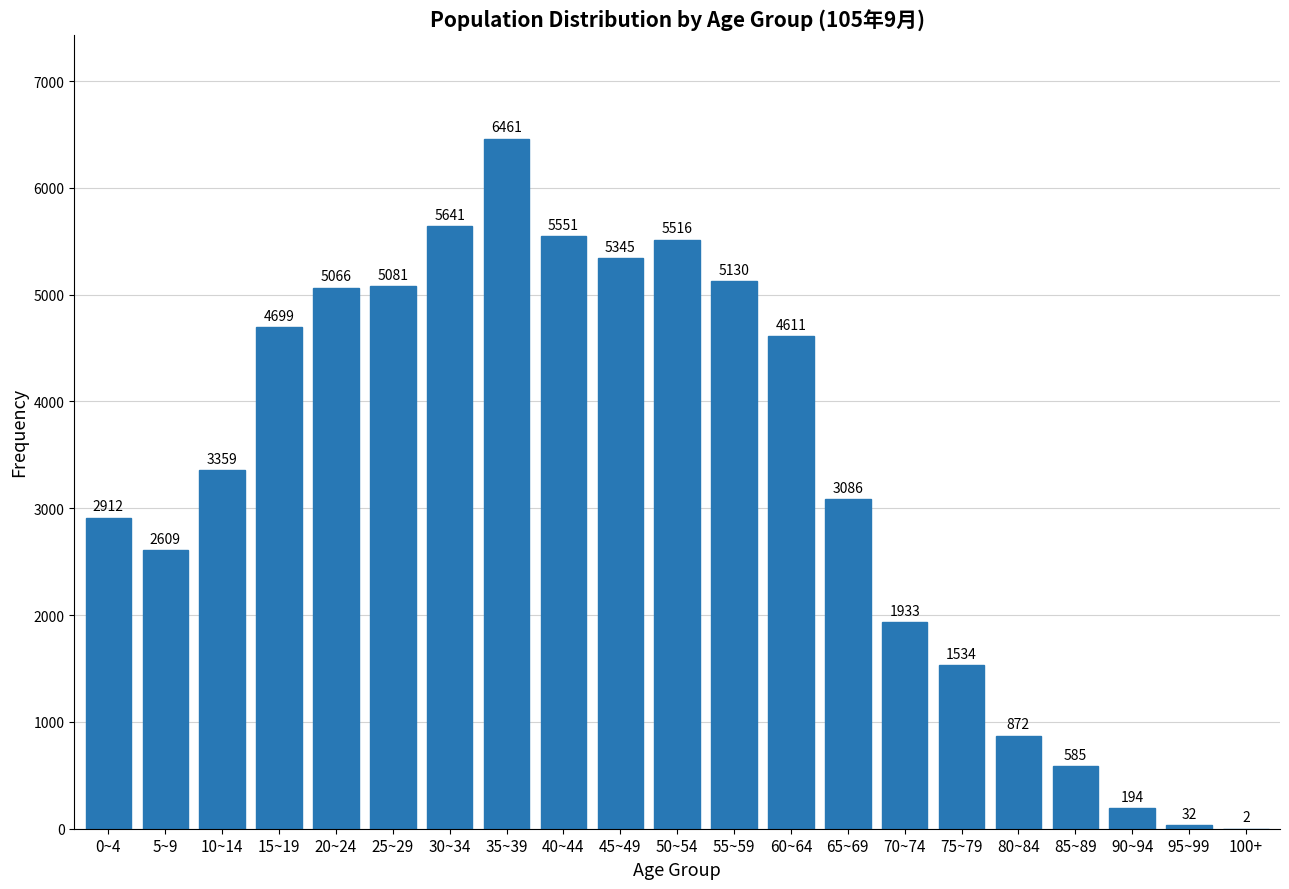

Reading right to left, what are all the values shown in this chart?

100+=2	95~99=32	90~94=194	85~89=585	80~84=872	75~79=1534	70~74=1933	65~69=3086	60~64=4611	55~59=5130	50~54=5516	45~49=5345	40~44=5551	35~39=6461	30~34=5641	25~29=5081	20~24=5066	15~19=4699	10~14=3359	5~9=2609	0~4=2912